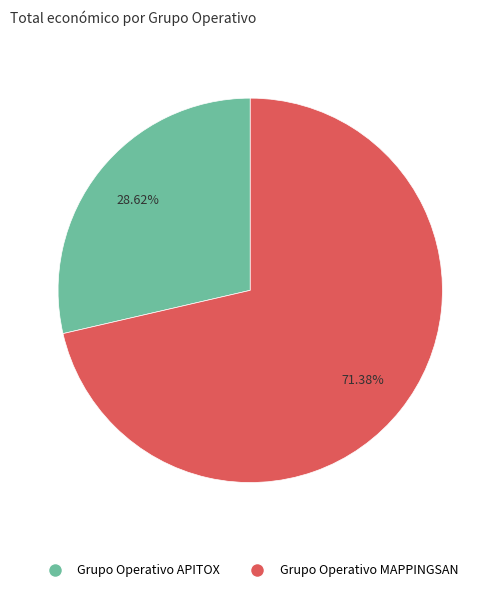

Is there any slice that represents more than half of the pie?

Yes